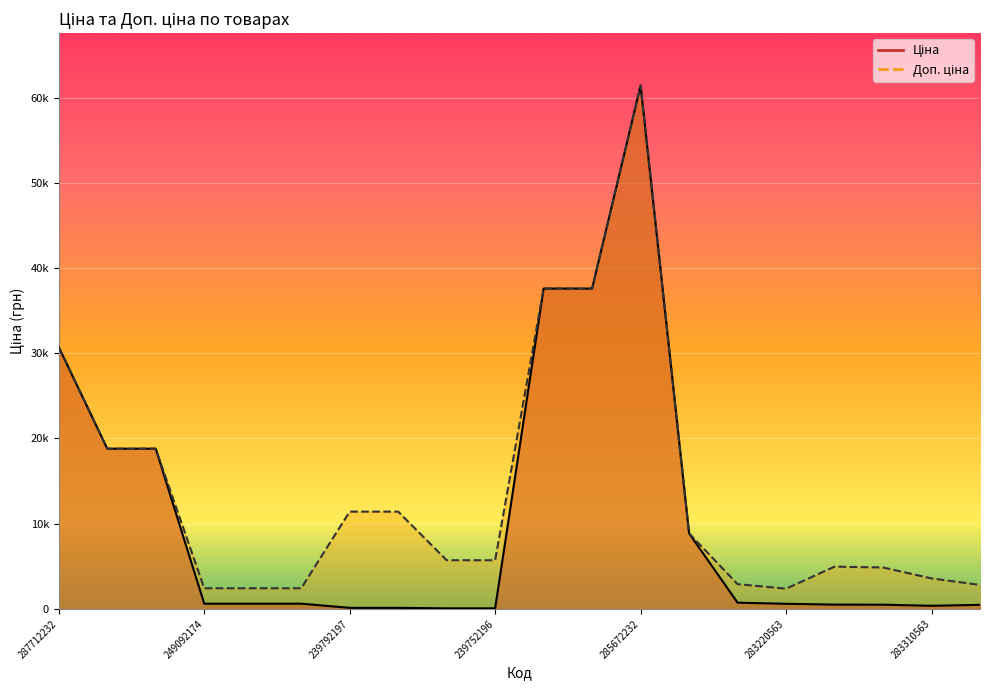

At which category is the sum across all series the highest?

285672232